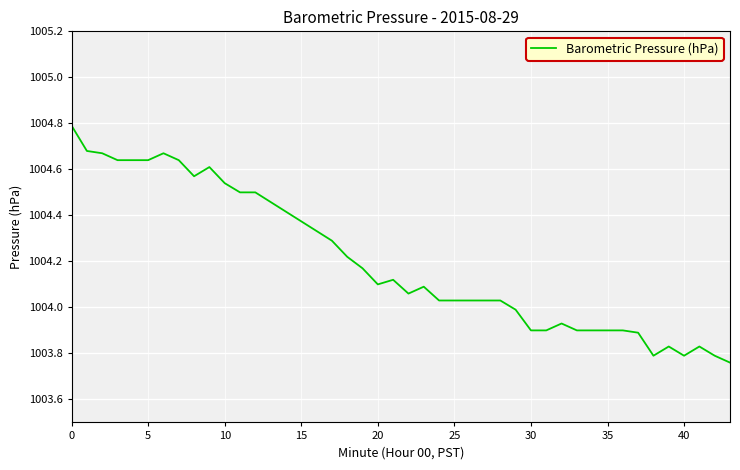

What is the greatest value displayed?

1004.8